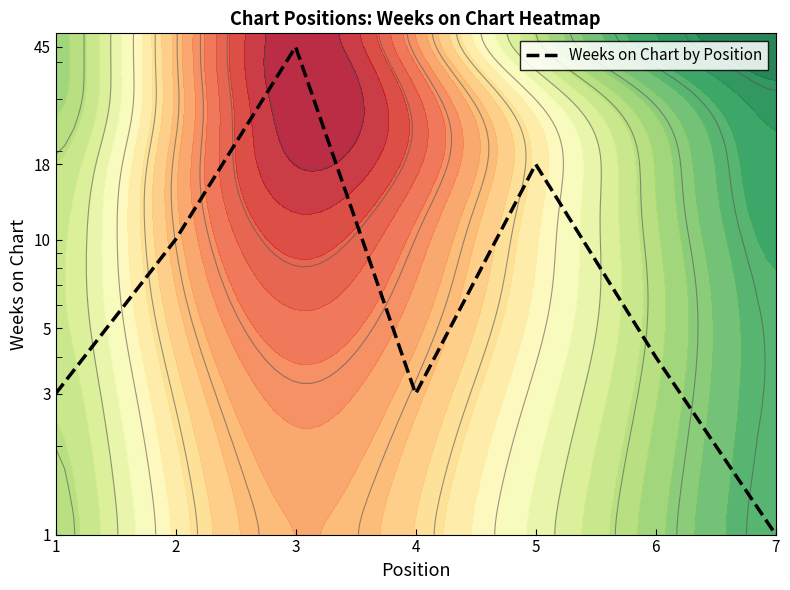

What is the sum of all values?

84